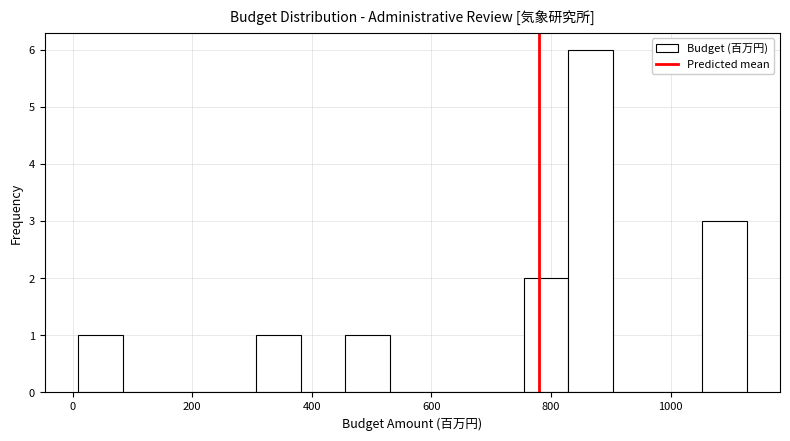

Read against the x-axis, roughly where is the centre of the tallest bar?

860